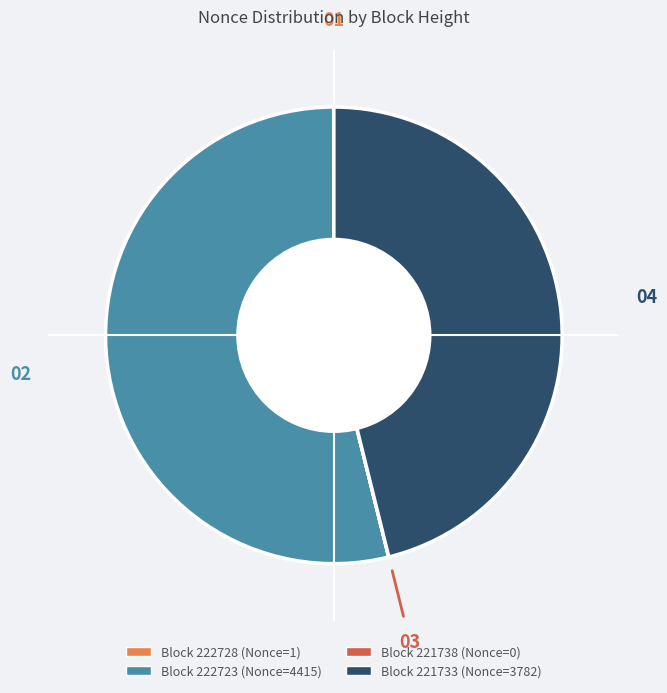

Is there any slice that represents more than half of the pie?

Yes